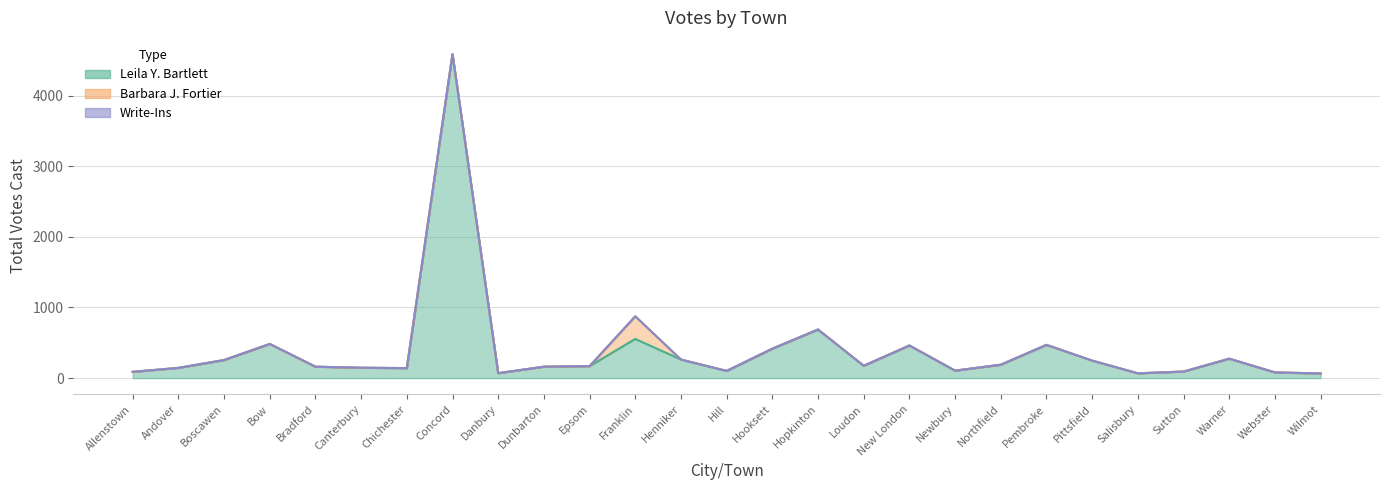

How many lines are shown in the chart?

3